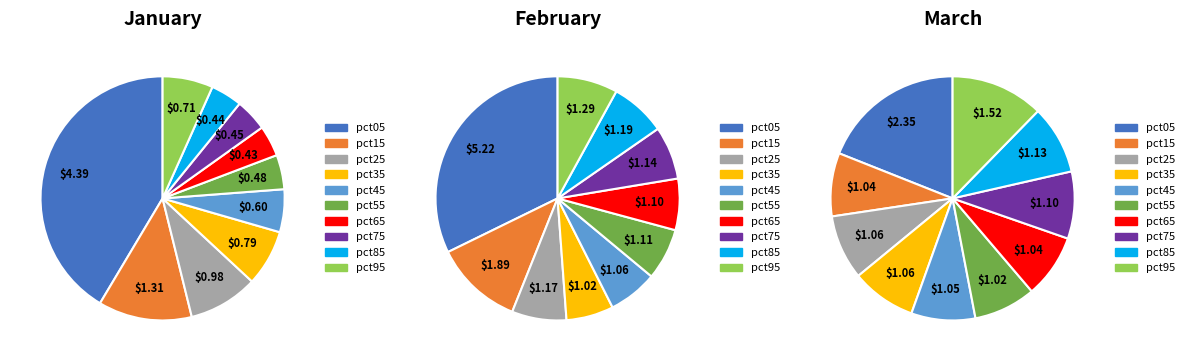

Which series has the largest range (max minus min)?

Feb